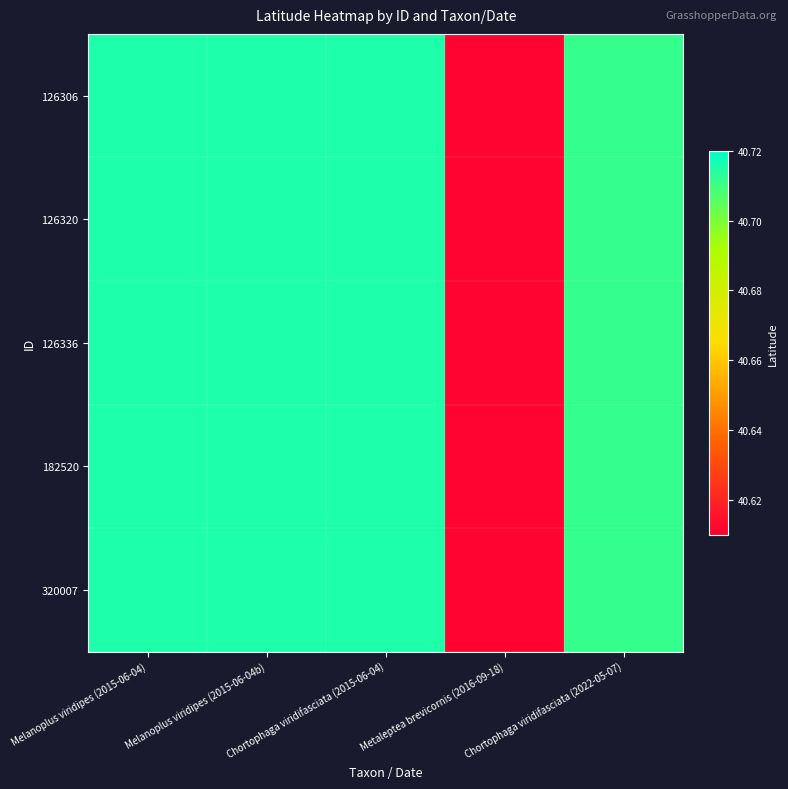

Rank the series by their maximum value, from lowest to highest.

126306, 126320, 126336, 182520, 320007